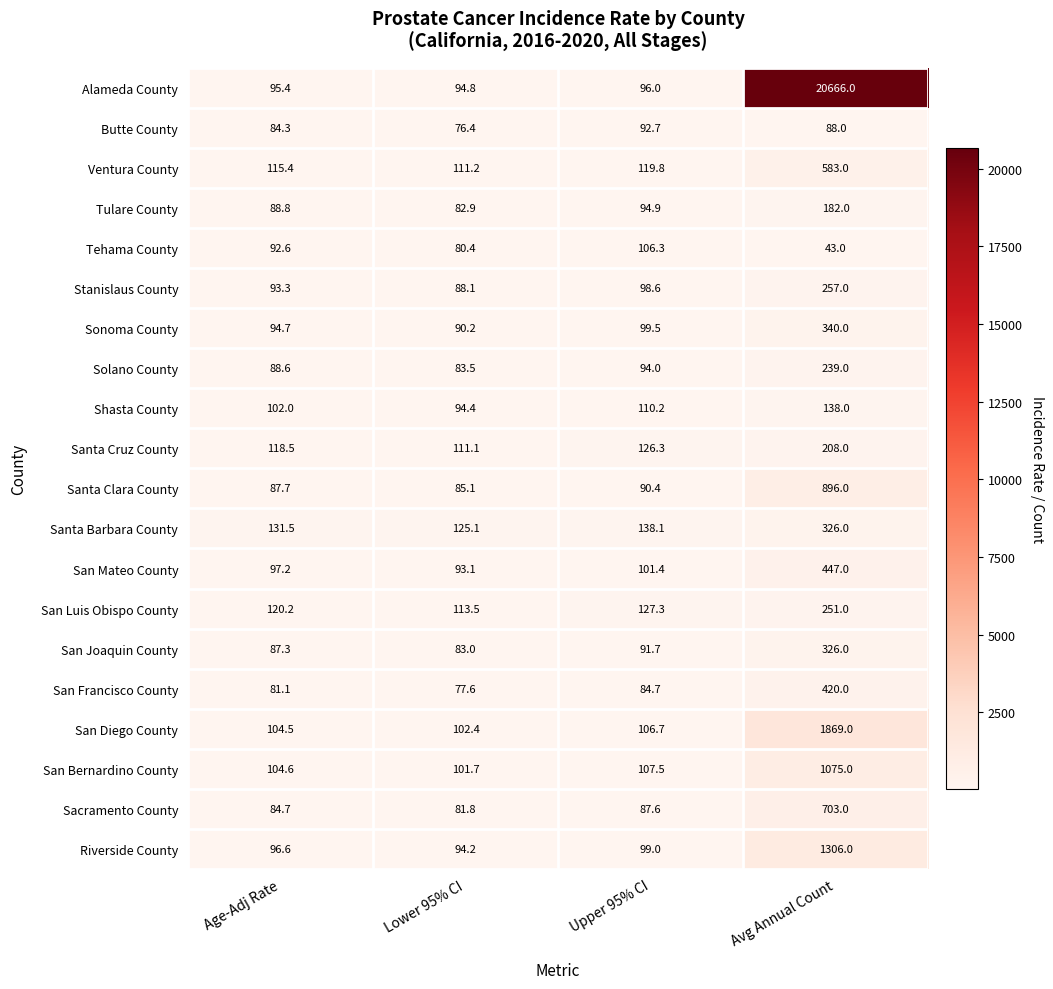

At how many categories does at least one series exceed 2392?

1